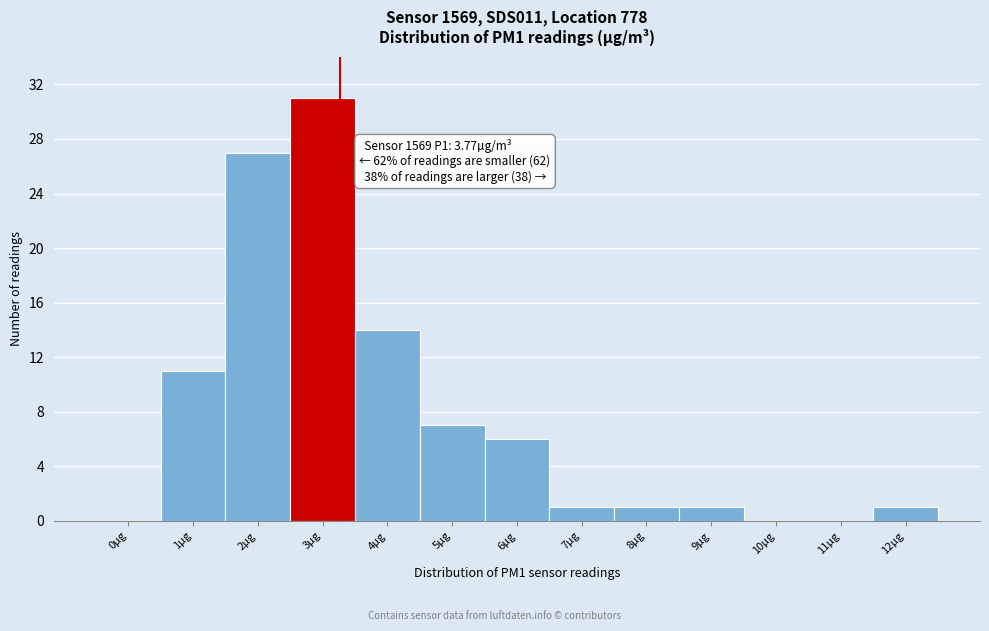

Reading left to right, extract all data points from this chart.

0µg=0	1µg=11	2µg=27	3µg=31	4µg=14	5µg=7	6µg=6	7µg=1	8µg=1	9µg=1	10µg=0	11µg=0	12µg=1